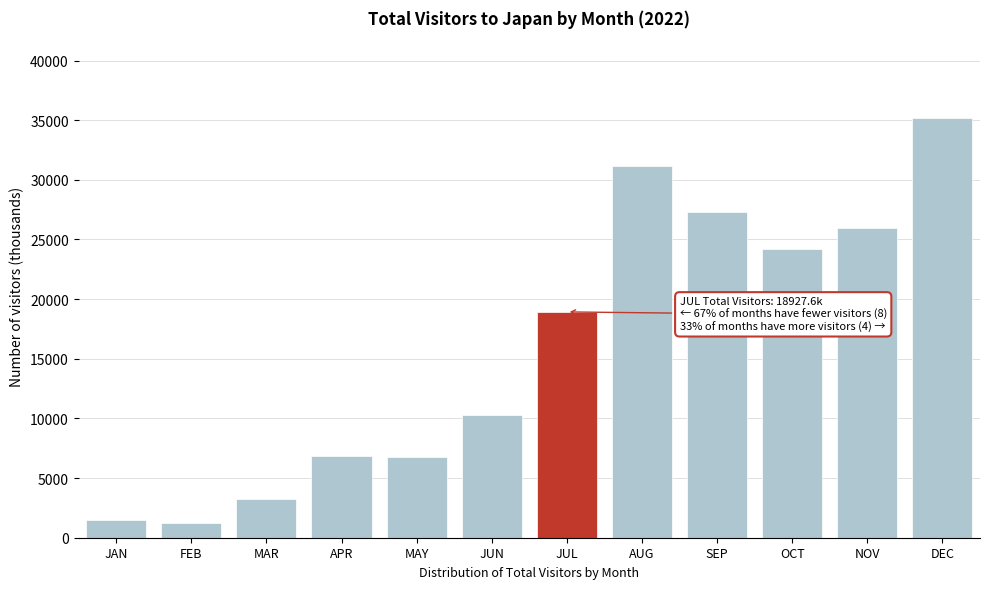

Where is the data nearest to the value 18199?

JUL